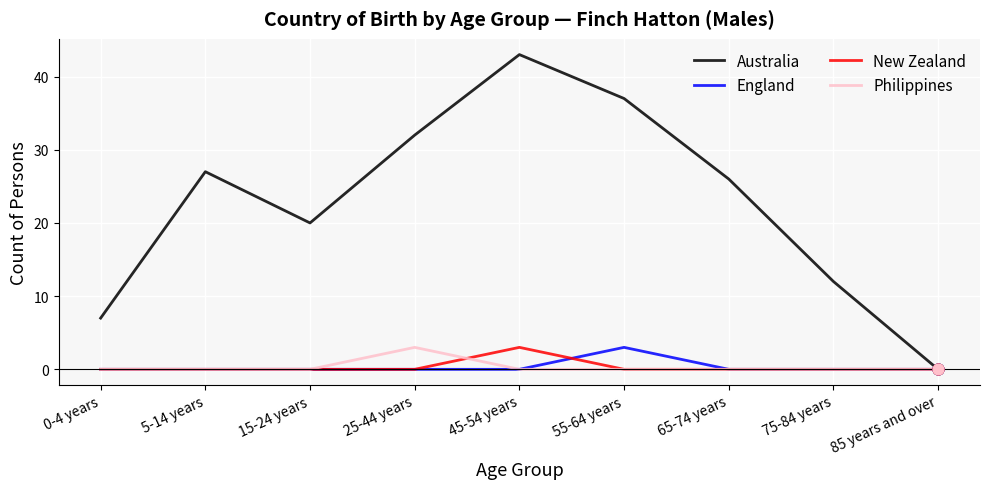

Is the value of New Zealand at 75-84 years greater than the value of Australia at 75-84 years?

No